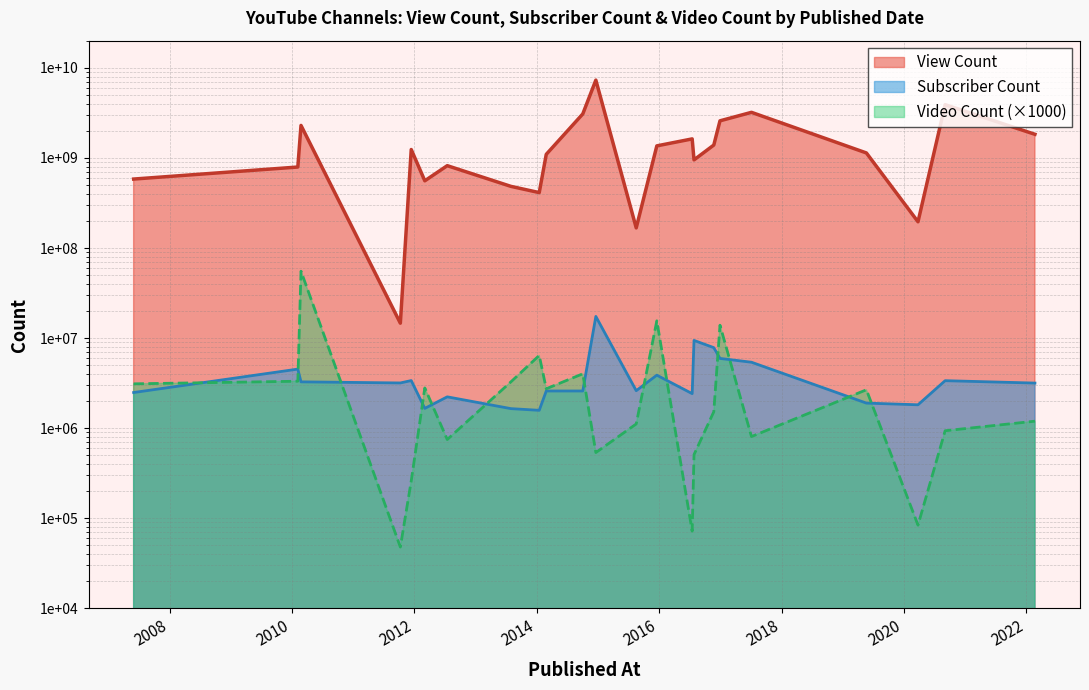

Reading left to right, extract all data points from this chart.

View Count: 582358889	792027466	2293153881	14645853	1238888019	556880748	820081772	483207918	412054744	1095522820	3076047590	7300430747	167182474	1359878040	1625210730	950513735	1388774874	2579074186	3204276975	1134879630	195534434	3896870433	1828073802
Subscriber Count: 2490000	4530000	3270000	3180000	3380000	1660000	2230000	1650000	1580000	2590000	2590000	17400000	2610000	3880000	2420000	9430000	7840000	5950000	5400000	1900000	1820000	3370000	3170000
Video Count: 3109000	3323000	55284000	48000	260000	2798000	749000	3270000	6420000	2741000	4017000	537000	1115000	15559000	72000	509000	1522000	13911000	808000	2670000	84000	938000	1197000